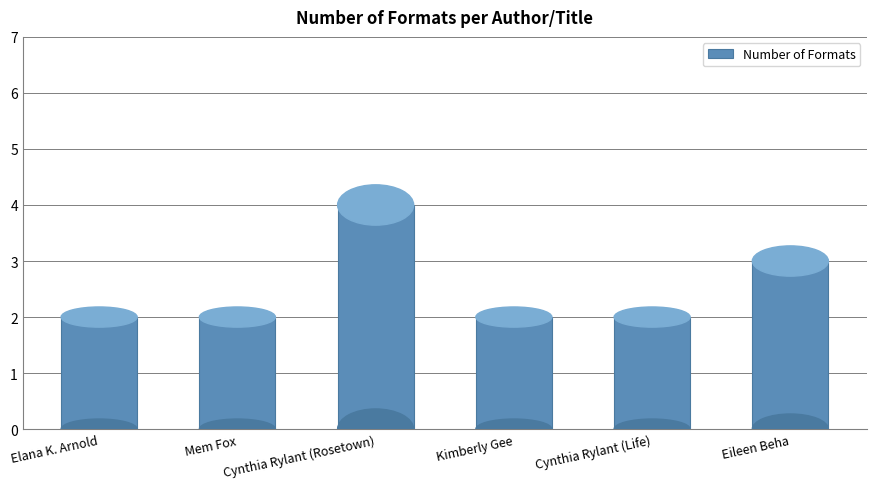

Reading left to right, extract all data points from this chart.

Elana K. Arnold=2	Mem Fox=2	Cynthia Rylant (Rosetown)=4	Kimberly Gee=2	Cynthia Rylant (Life)=2	Eileen Beha=3